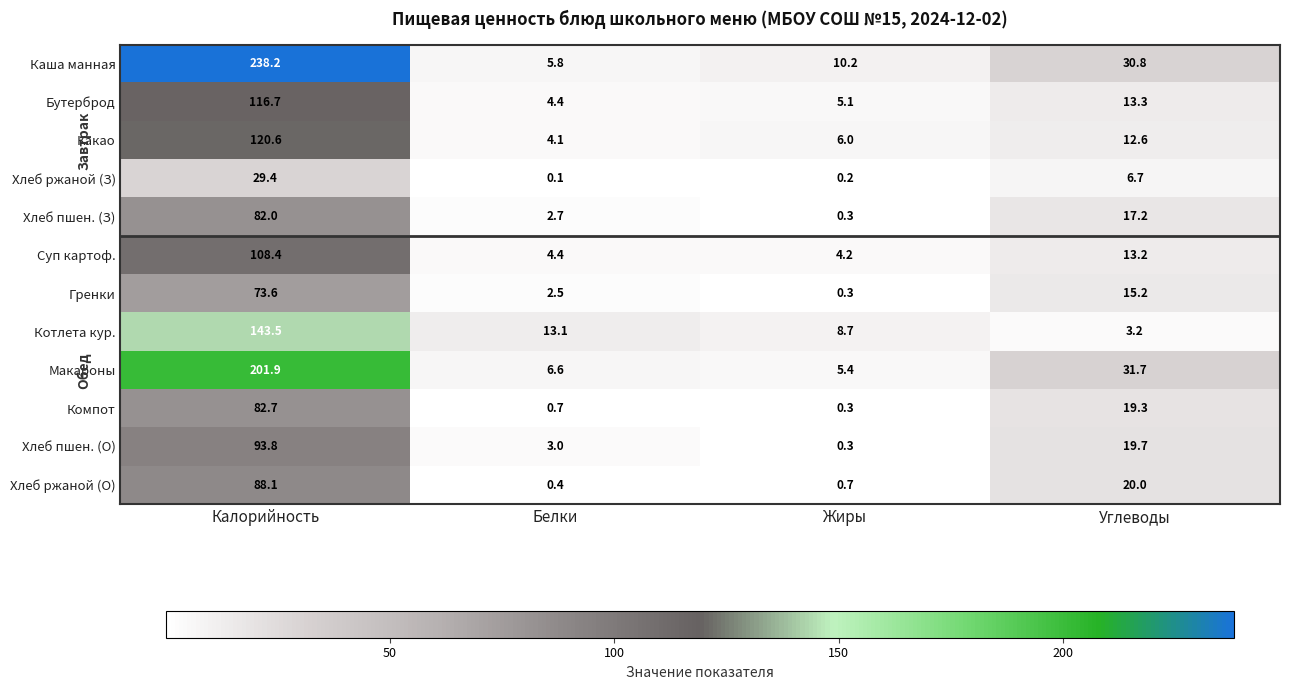

What is the difference between the maximum and minimum values in the Суп картоф. series?

104.2